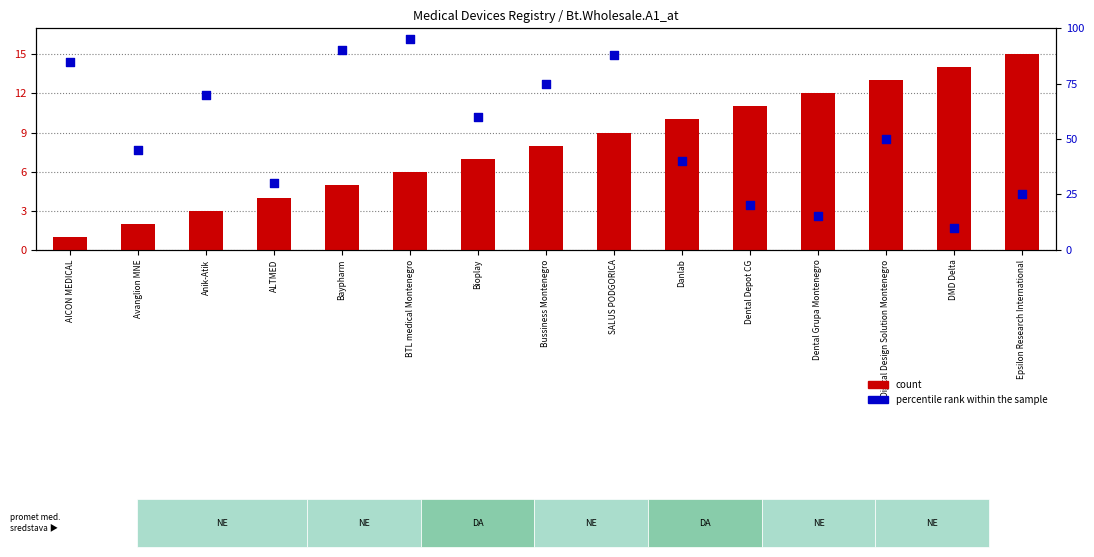

What is the total value across all series at Bussiness Montenegro?

83